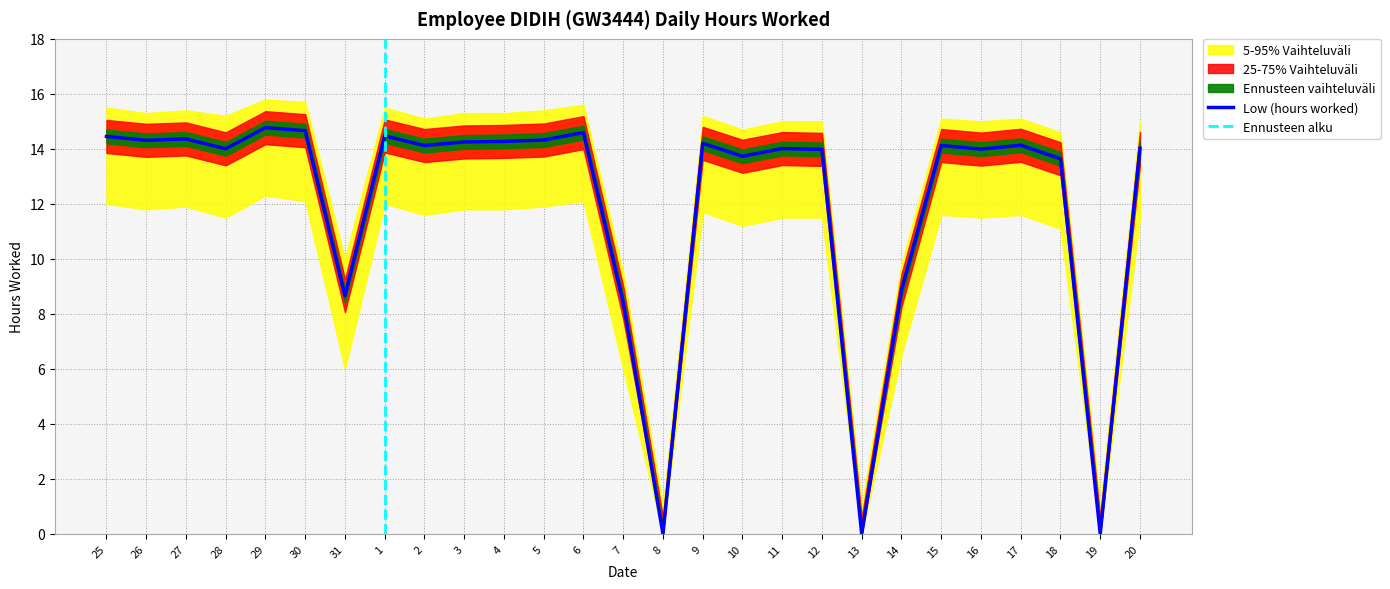

Is it true that Low (hours worked) equals 14.4 at 27?

True